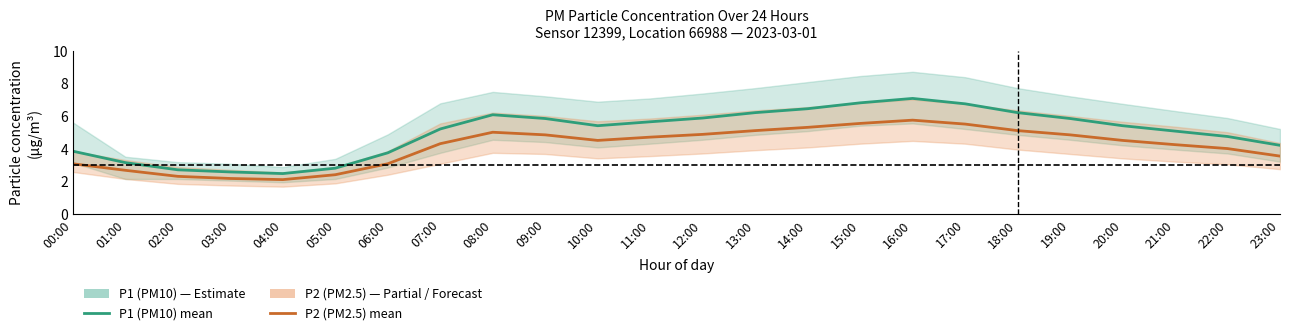

The value of P2 (PM2.5) at 23:00 is 3.6. True or false?

True